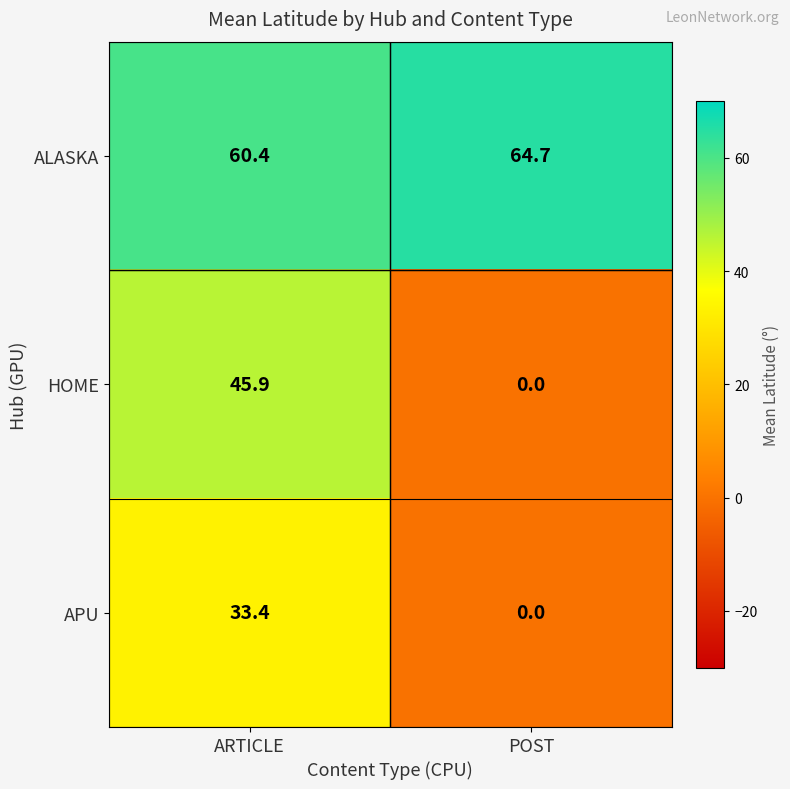

Count the number of categories in the chart.

2